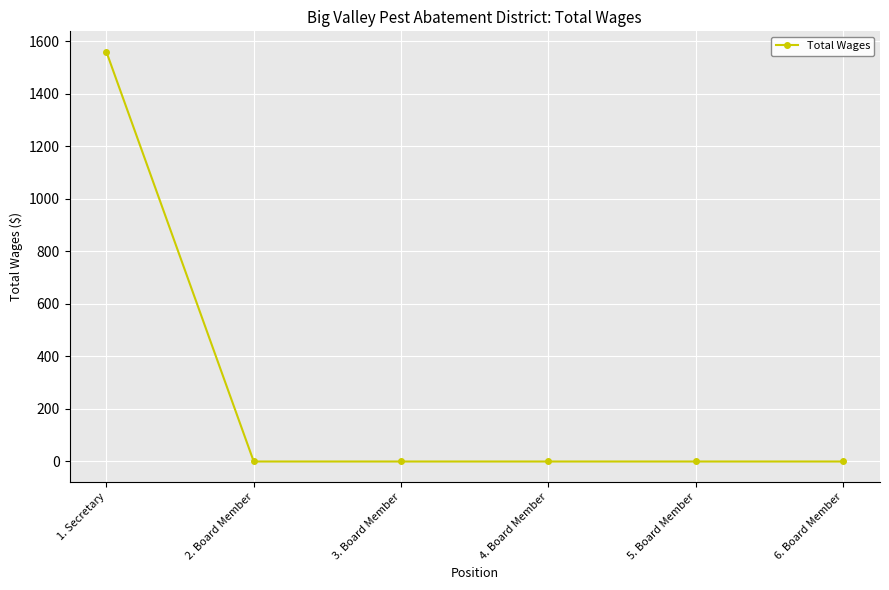

Is this an area chart (filled region under the line)?

No